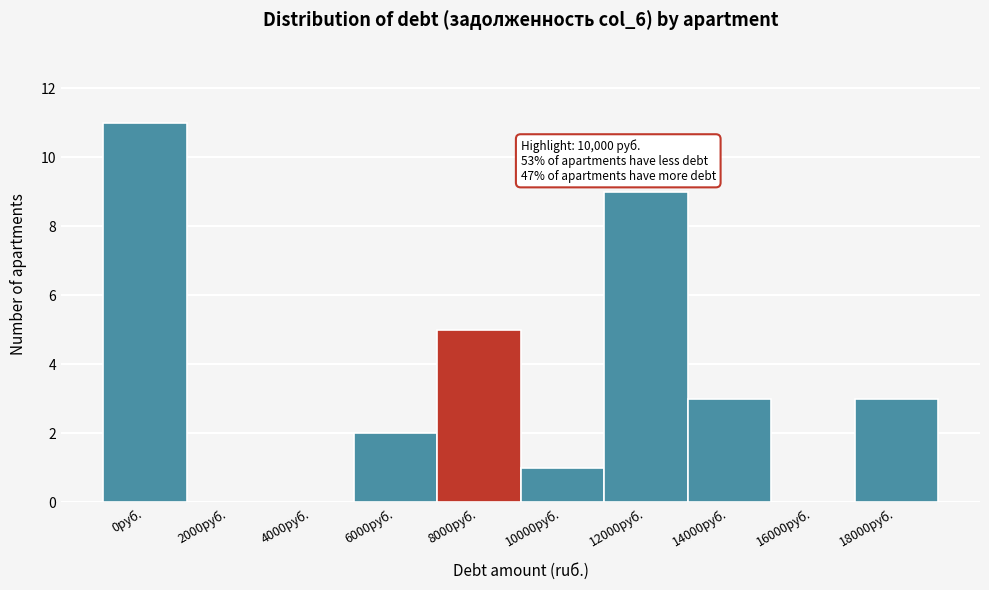

Reading right to left, what are all the values shown in this chart?

18000руб.=3	16000руб.=0	14000руб.=3	12000руб.=9	10000руб.=1	8000руб.=5	6000руб.=2	4000руб.=0	2000руб.=0	0руб.=11